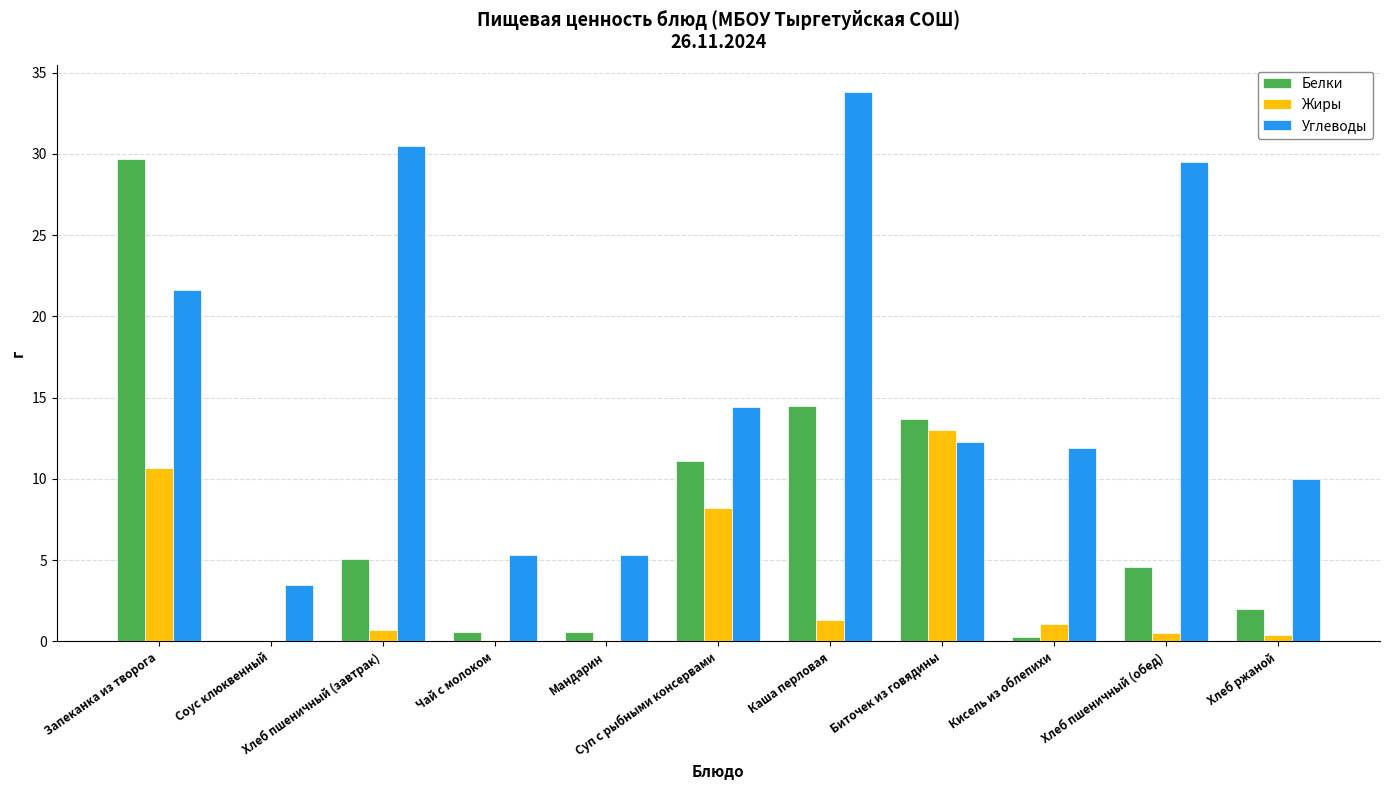

What is the sum of all Белки values?

82.2